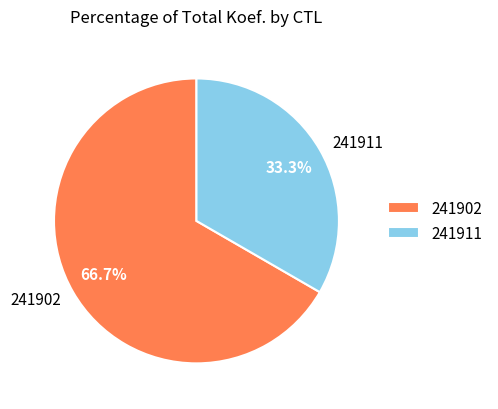

True or false: 241911 accounts for 23% of the total.

False